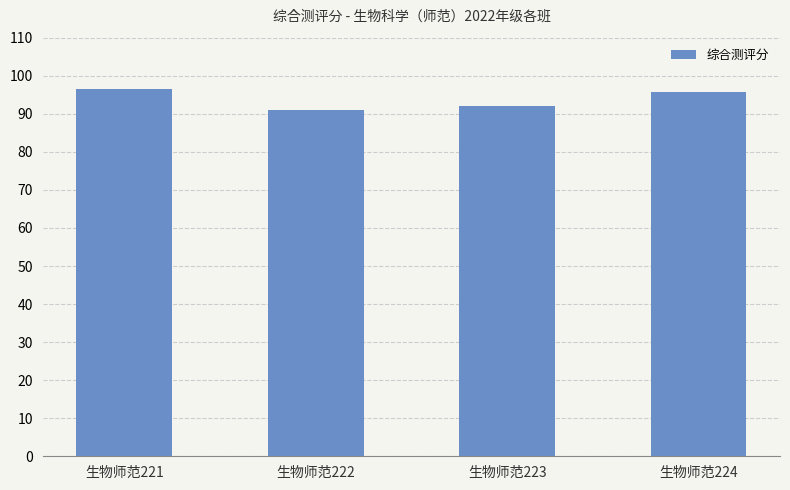

Reading right to left, transcribe all the data shown in this chart.

95.7	92.1	91.1	96.6